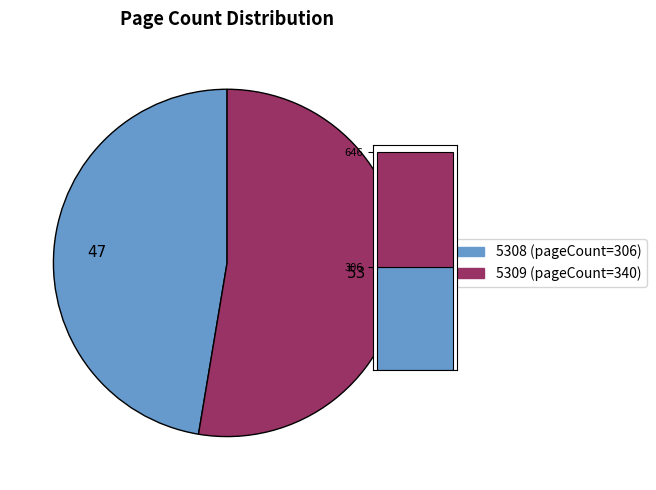

Combined, do 5309 and 5308 account for over 50%?

Yes